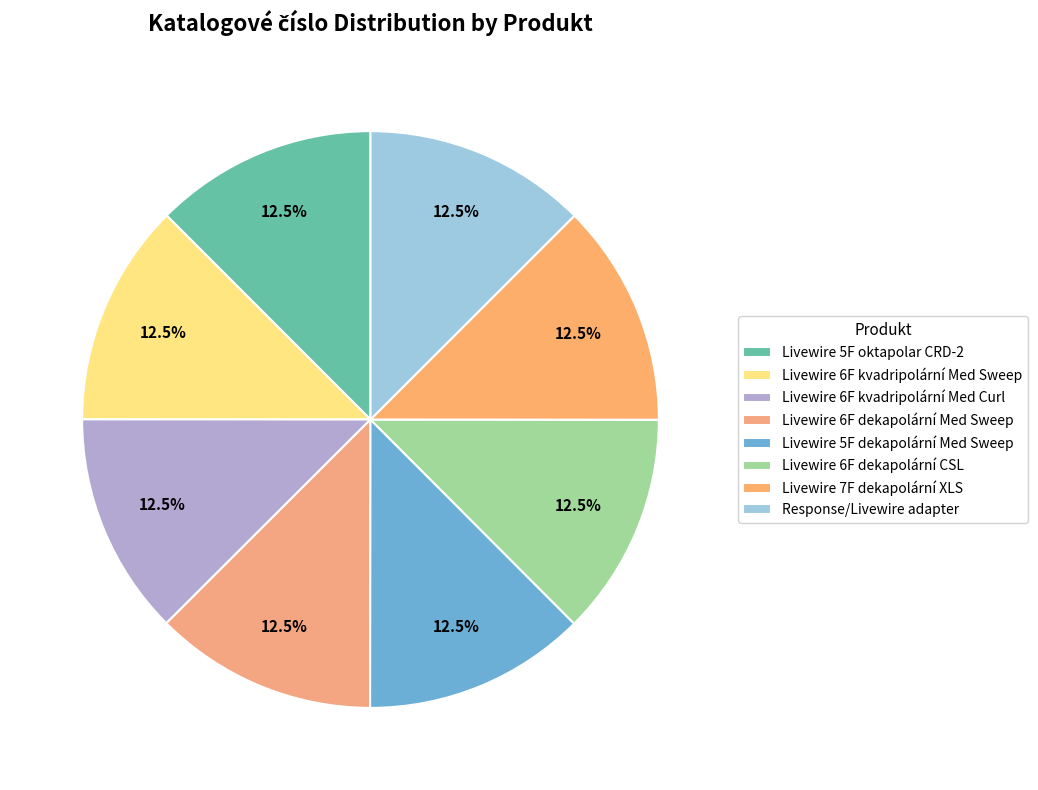

Which has a higher value, Livewire 7F dekapolární XLS or Livewire 5F oktapolar CRD-2?

Livewire 7F dekapolární XLS